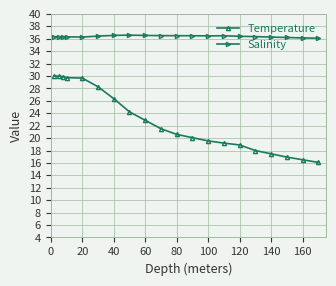

What is the average value of the Salinity series?

36.4